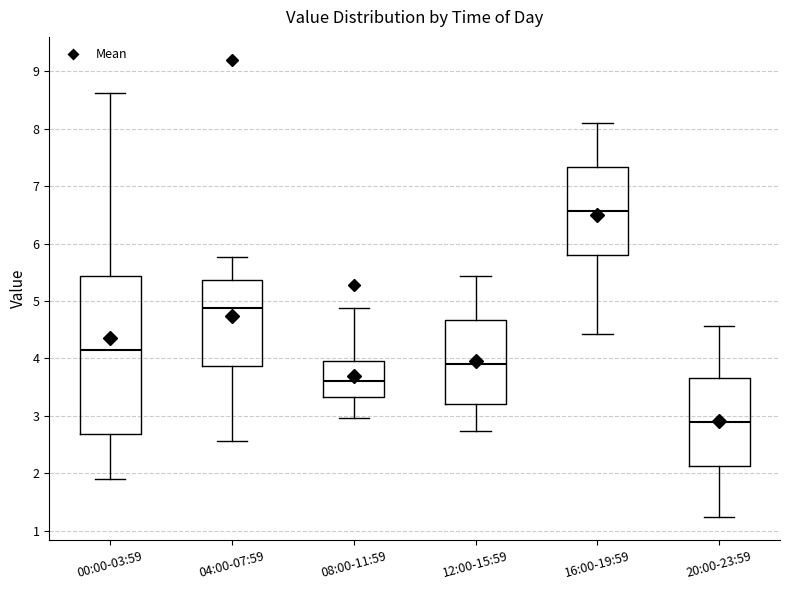

Which box is the tallest, from its lower edge to its upper edge?

00:00-03:59